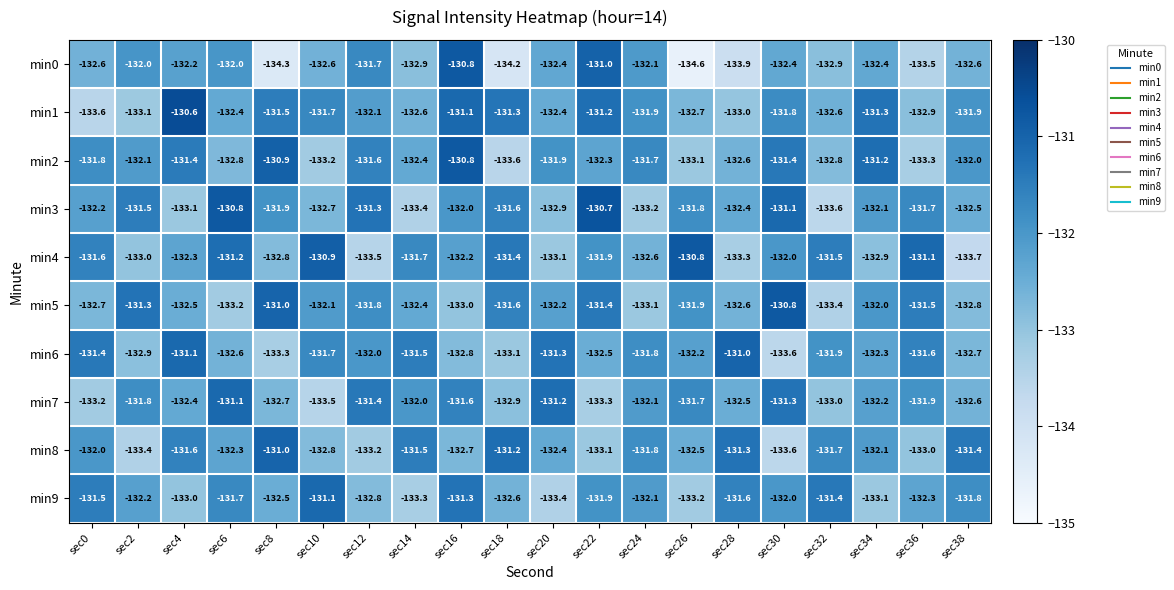

Which label corresponds to the largest value in the chart?

sec4